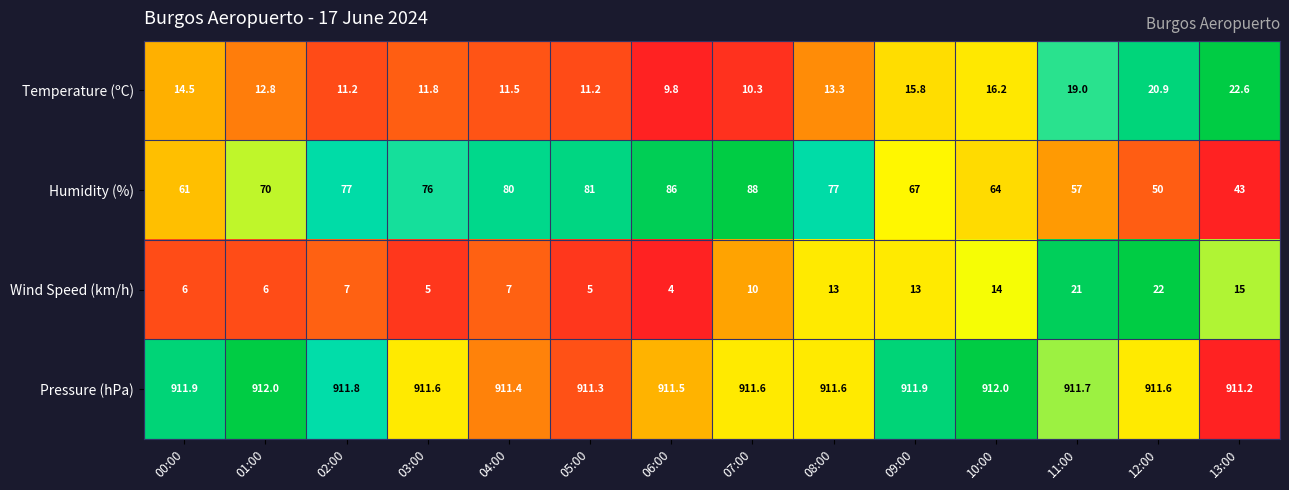

What is the total value across all series at 03:00?

1004.4